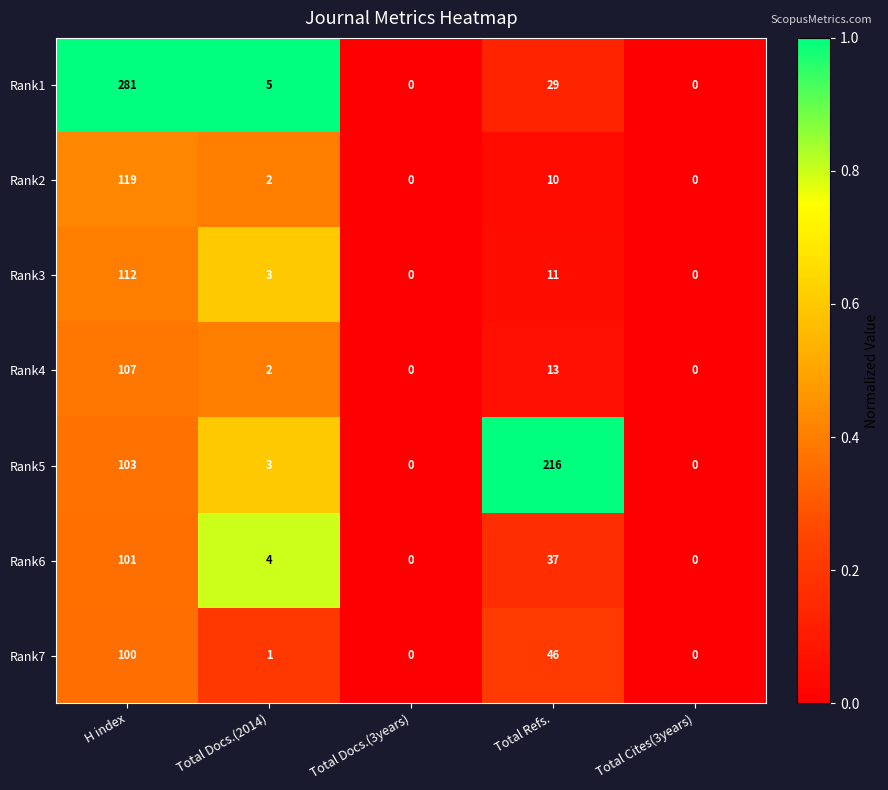

Between H index and Total Docs.(2014), which series saw the biggest shift?

Rank1